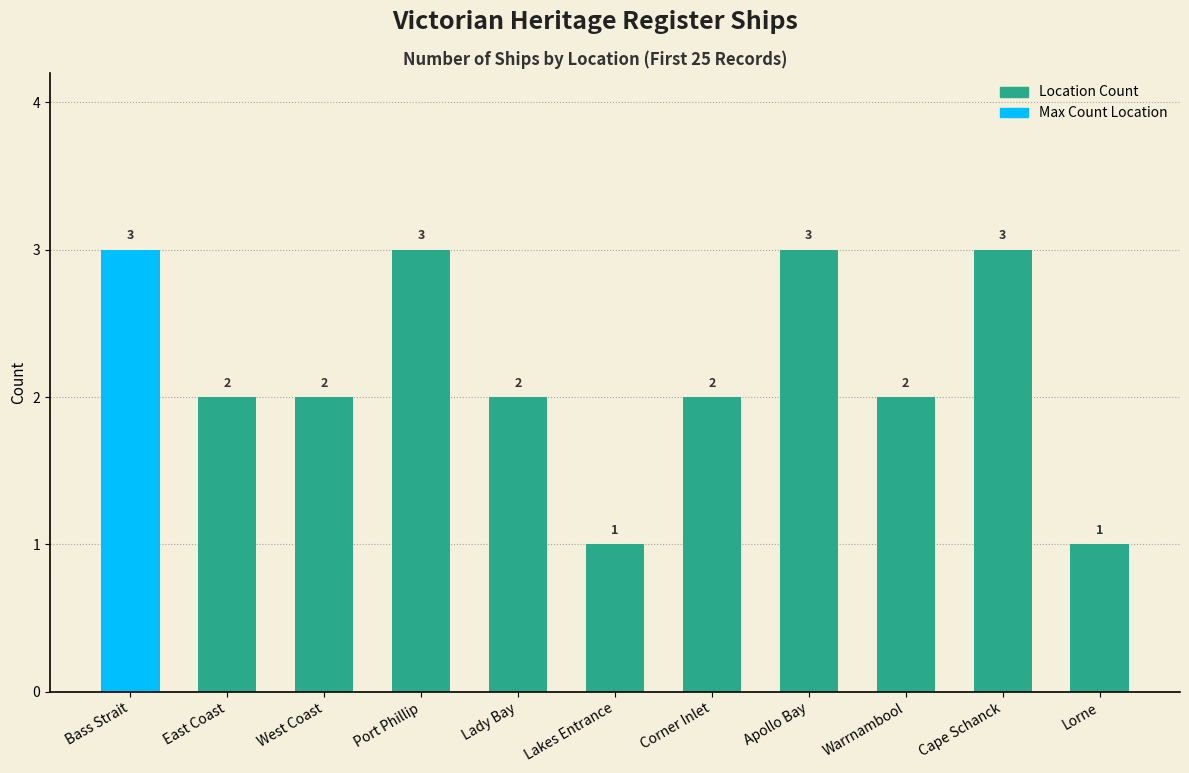

What is the greatest value displayed?

3